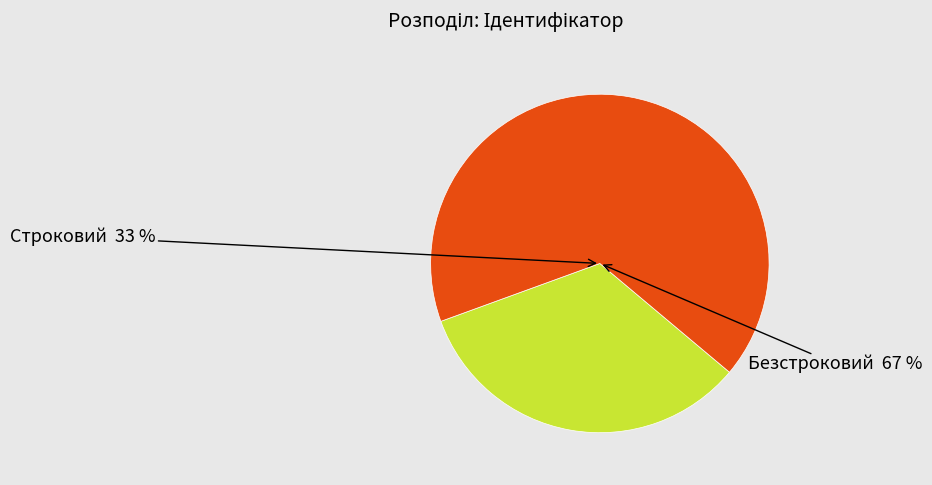

Which slice is the largest?

Безстроковий